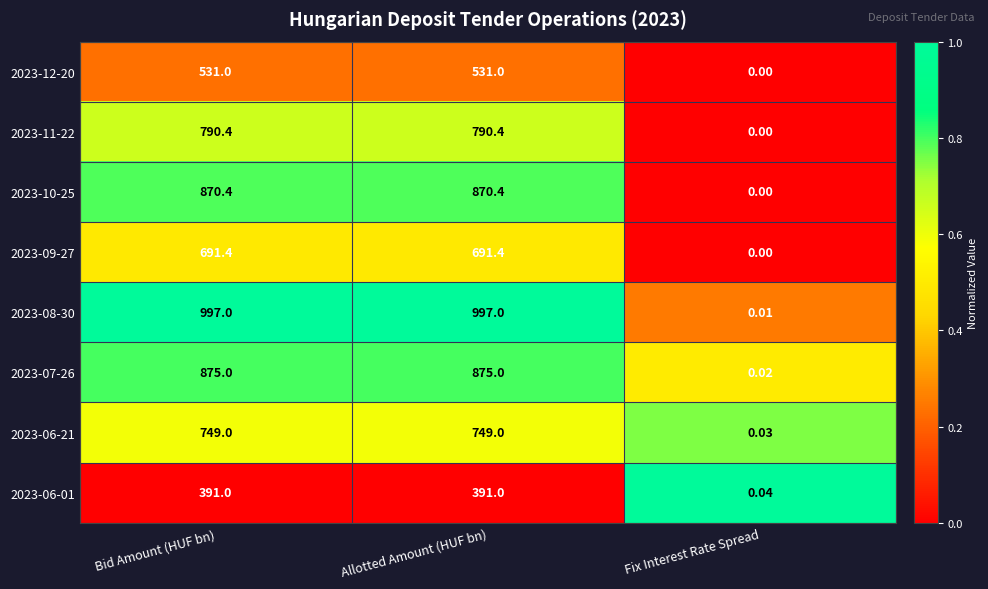

Is the value of 2023-10-25 at Fix Interest Rate Spread greater than the value of 2023-07-26 at Fix Interest Rate Spread?

No